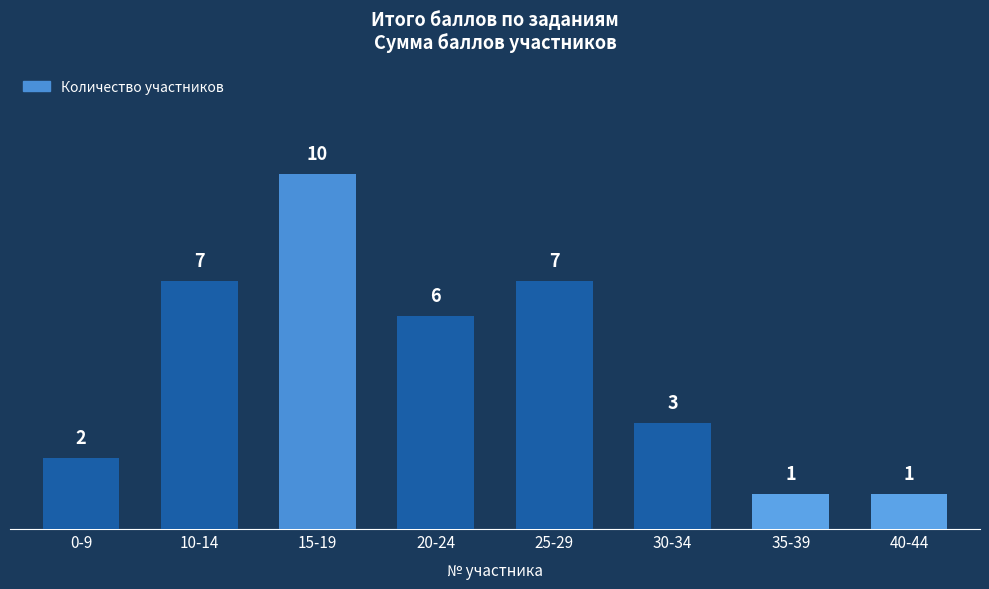

Where is the data nearest to the value 5?

20-24